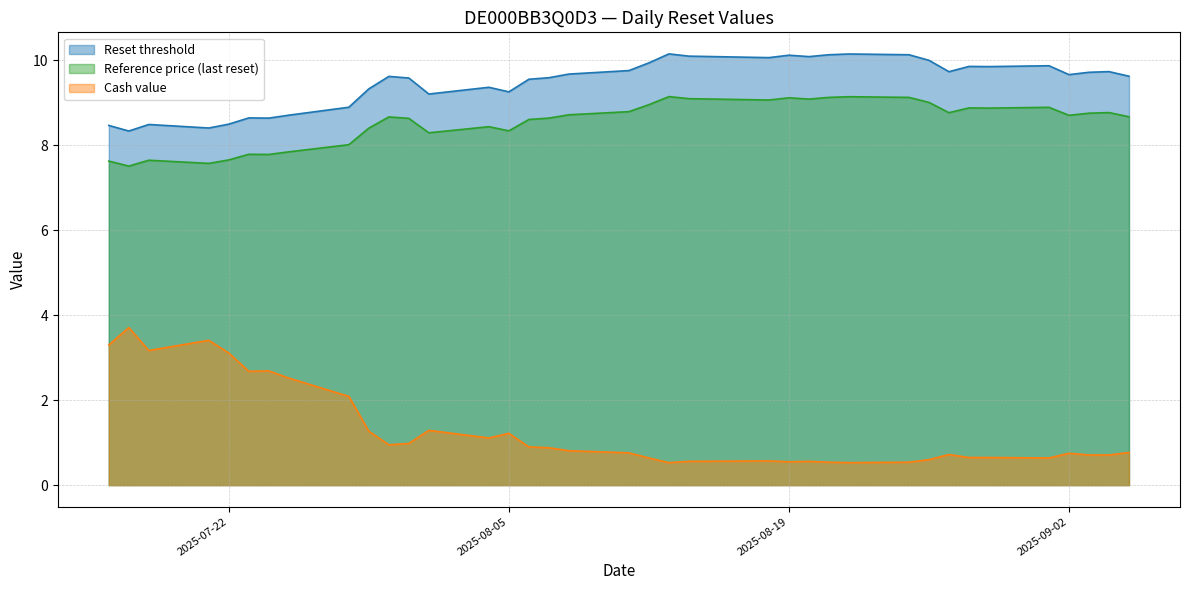

What is the highest value of the Reset threshold series?

10.2